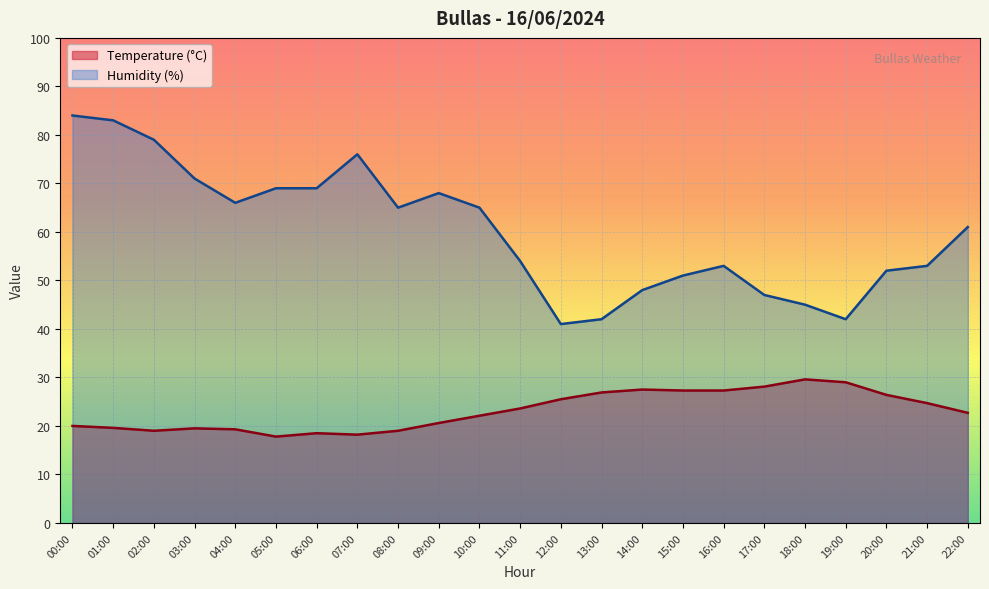

What is the sum of the Humidity (%) values at 02:00 and 10:00?

144.0